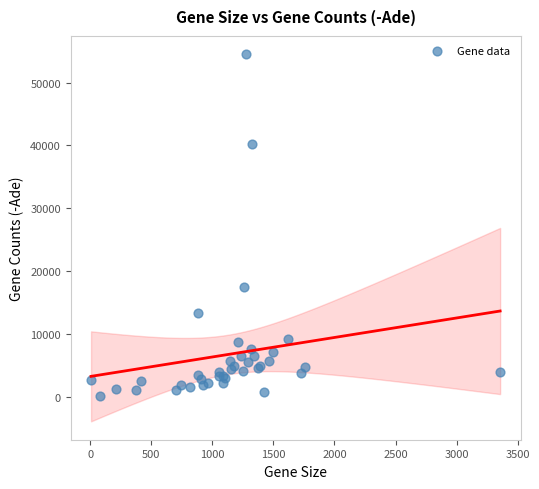

What Y value in the scatter plot is closest to 27266?

17384